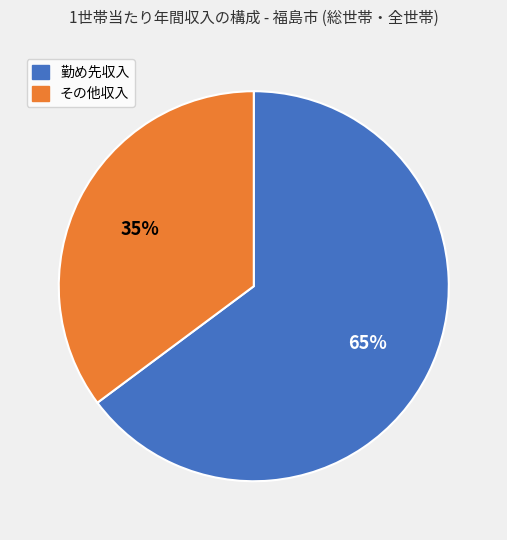

Count the number of slices in the pie.

2